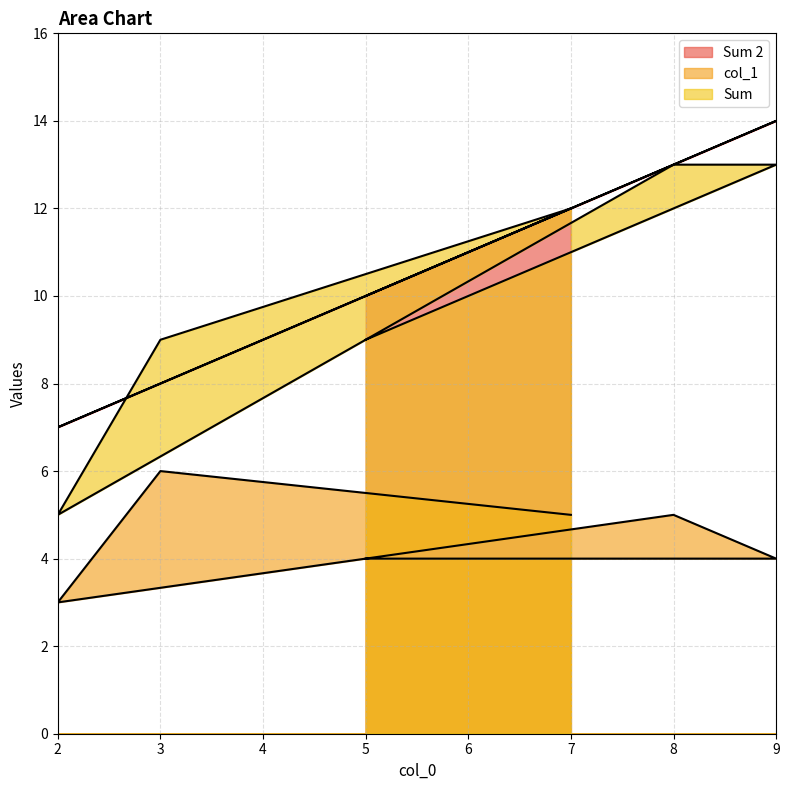

What is the label of the 4th point from the right?

2